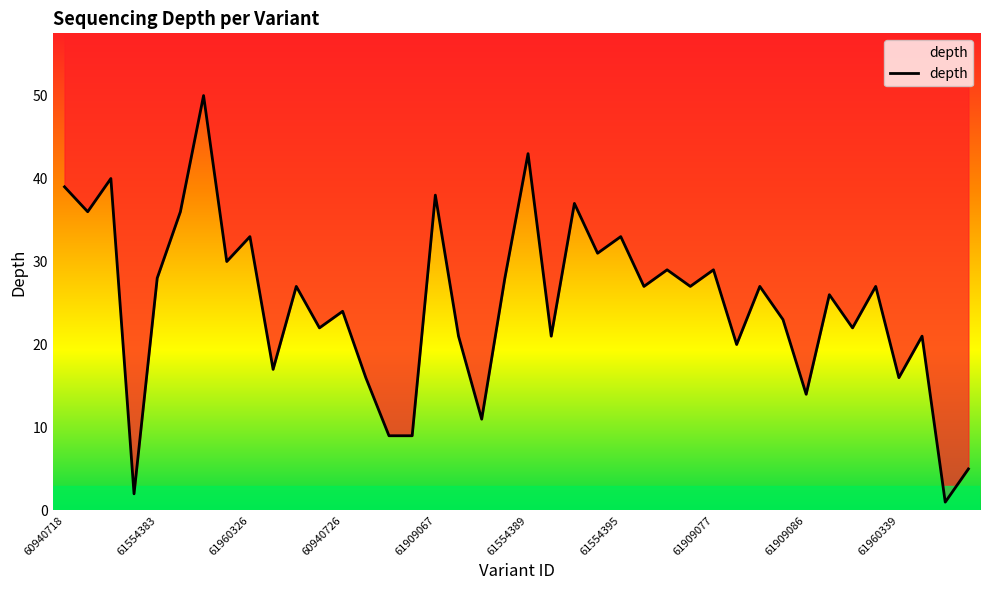

How many data points are less than 27?

19